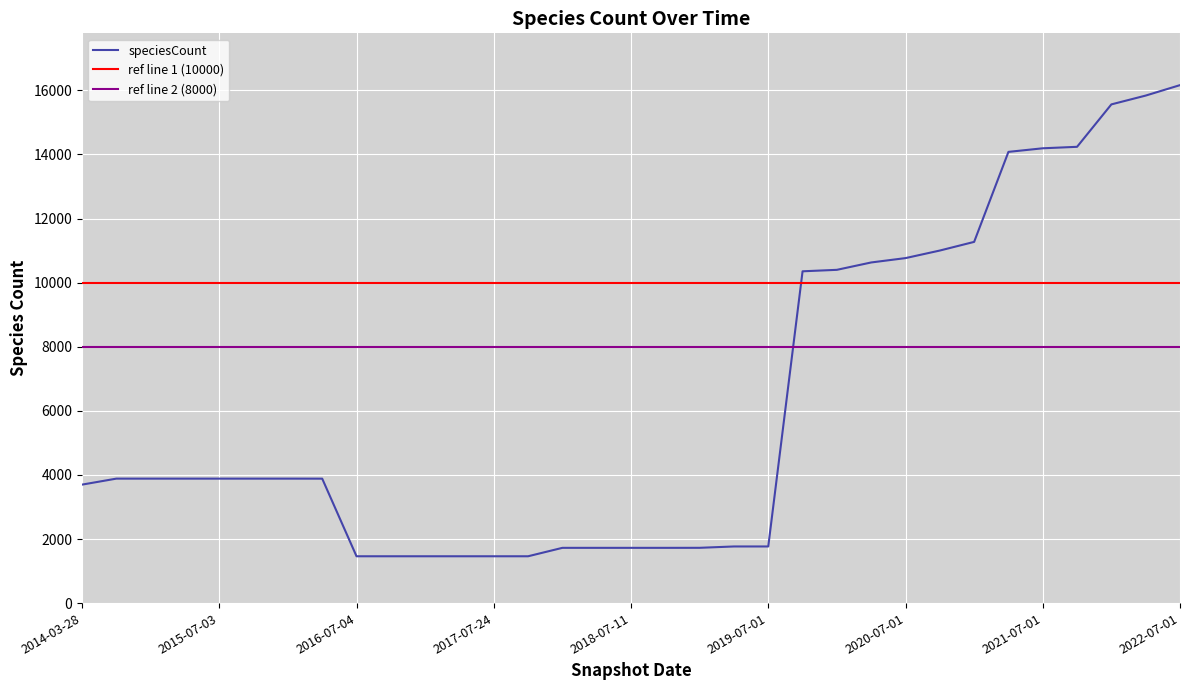

Rank the categories by value from lowest to highest.

2016-07-04, 2016-10-07, 2016-12-27, 2017-04-12, 2017-07-24, 2017-10-12, 2017-12-22, 2018-04-09, 2018-07-11, 2018-09-28, 2019-01-01, 2019-04-06, 2019-07-01, 2014-03-28, 2016-04-05, 2014-09-08, 2015-01-19, 2015-04-09, 2015-07-03, 2015-10-01, 2016-01-04, 2019-10-09, 2020-01-01, 2020-04-01, 2020-07-01, 2020-10-01, 2021-01-01, 2021-04-01, 2021-07-01, 2021-10-01, 2022-01-01, 2022-04-01, 2022-07-01